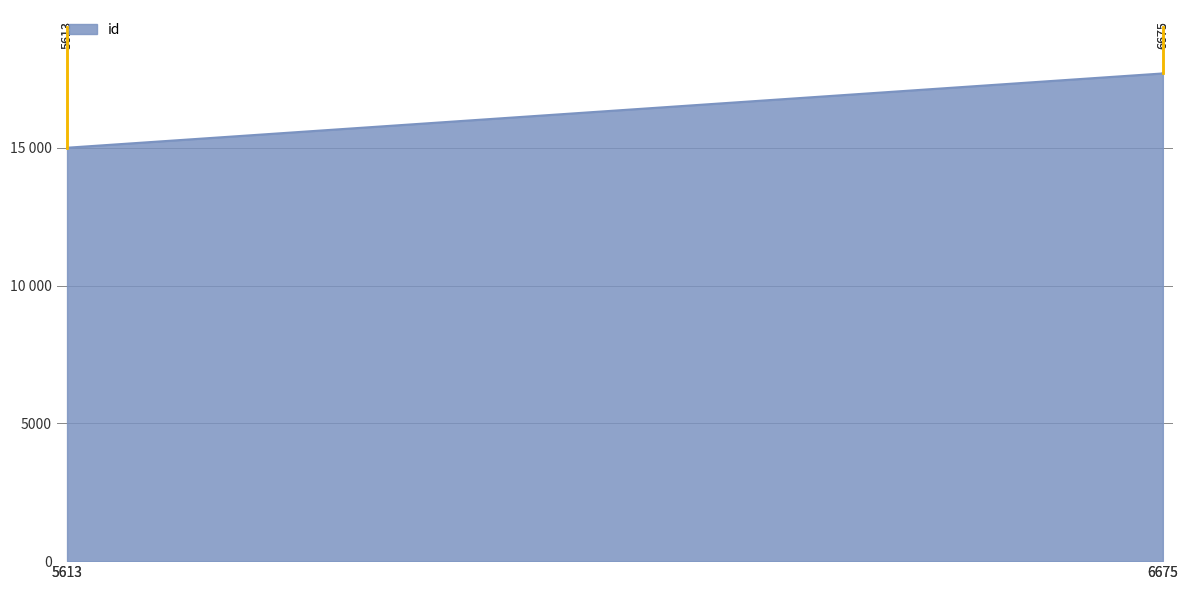

What is the value of the 1st point from the left?

15001